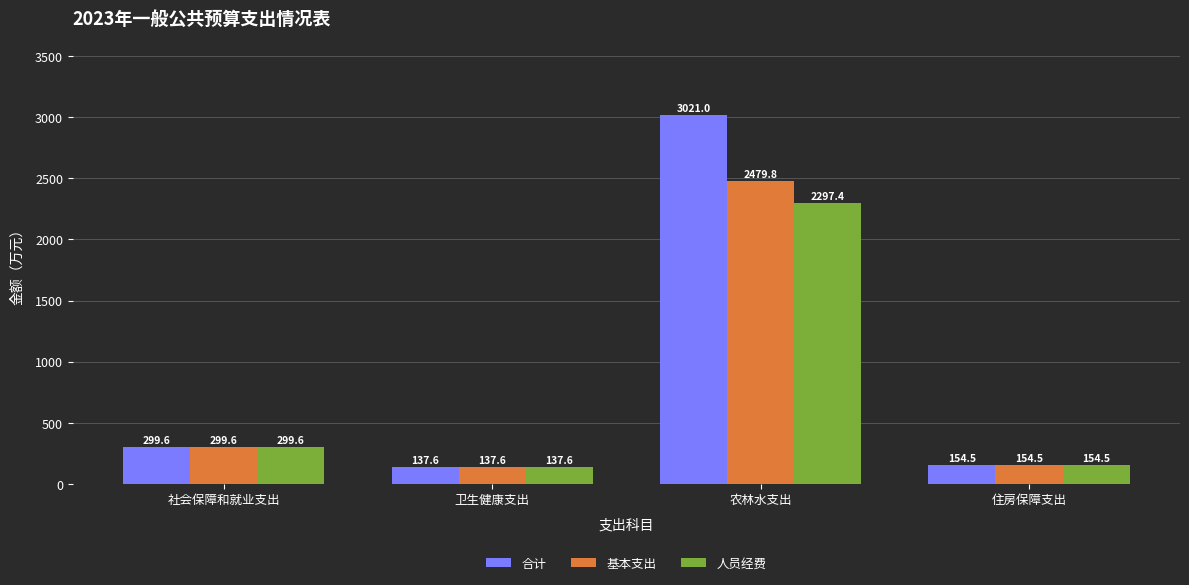

What is the sum of all 基本支出 values?

3071.5